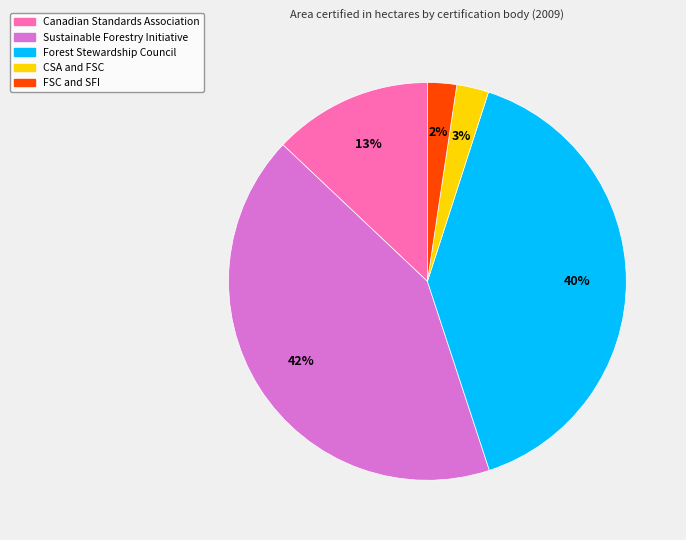

Do Canadian Standards Association and FSC and SFI together represent more than half of the pie?

No